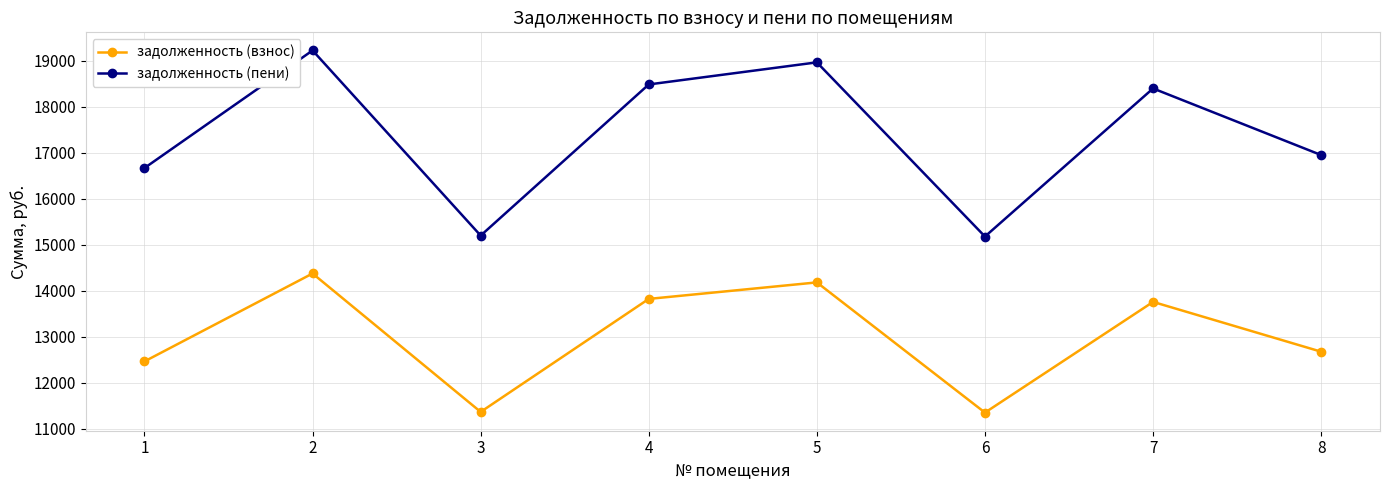

Where is the first local minimum for задолженность (пени)?

3